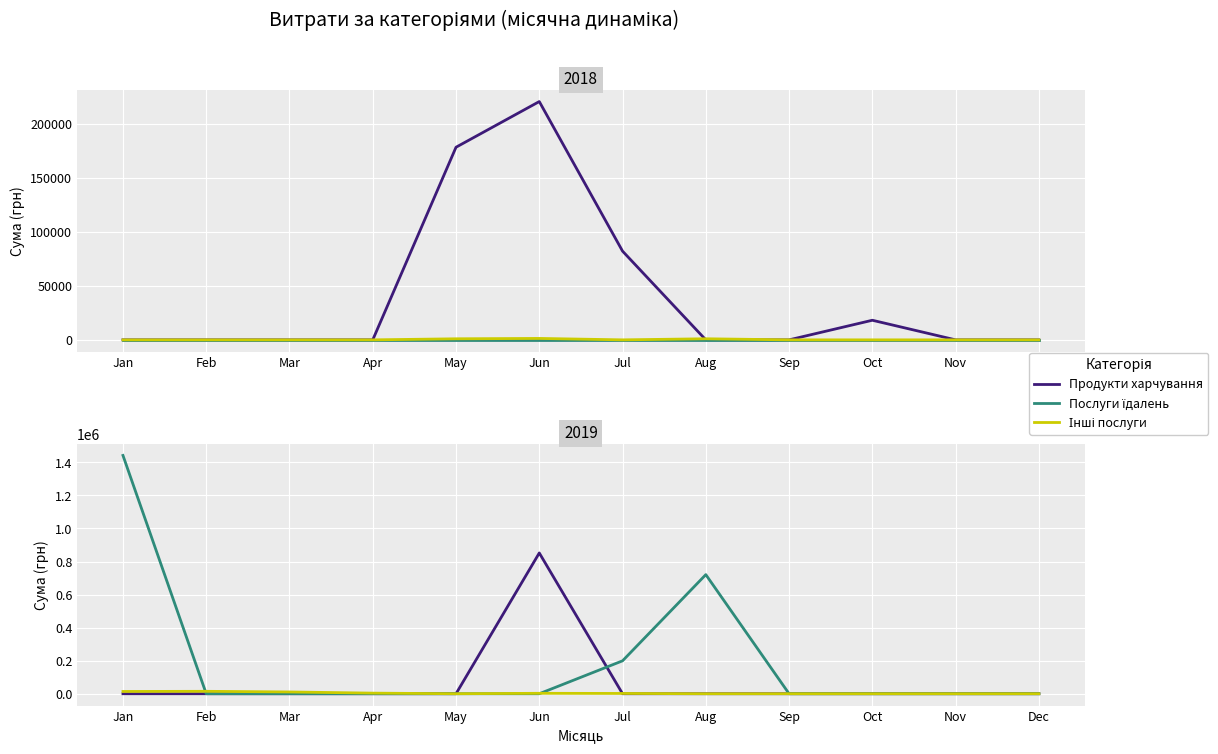

What are all the series names shown in the legend?

Продукти харчування, Послуги їдалень, Інші послуги